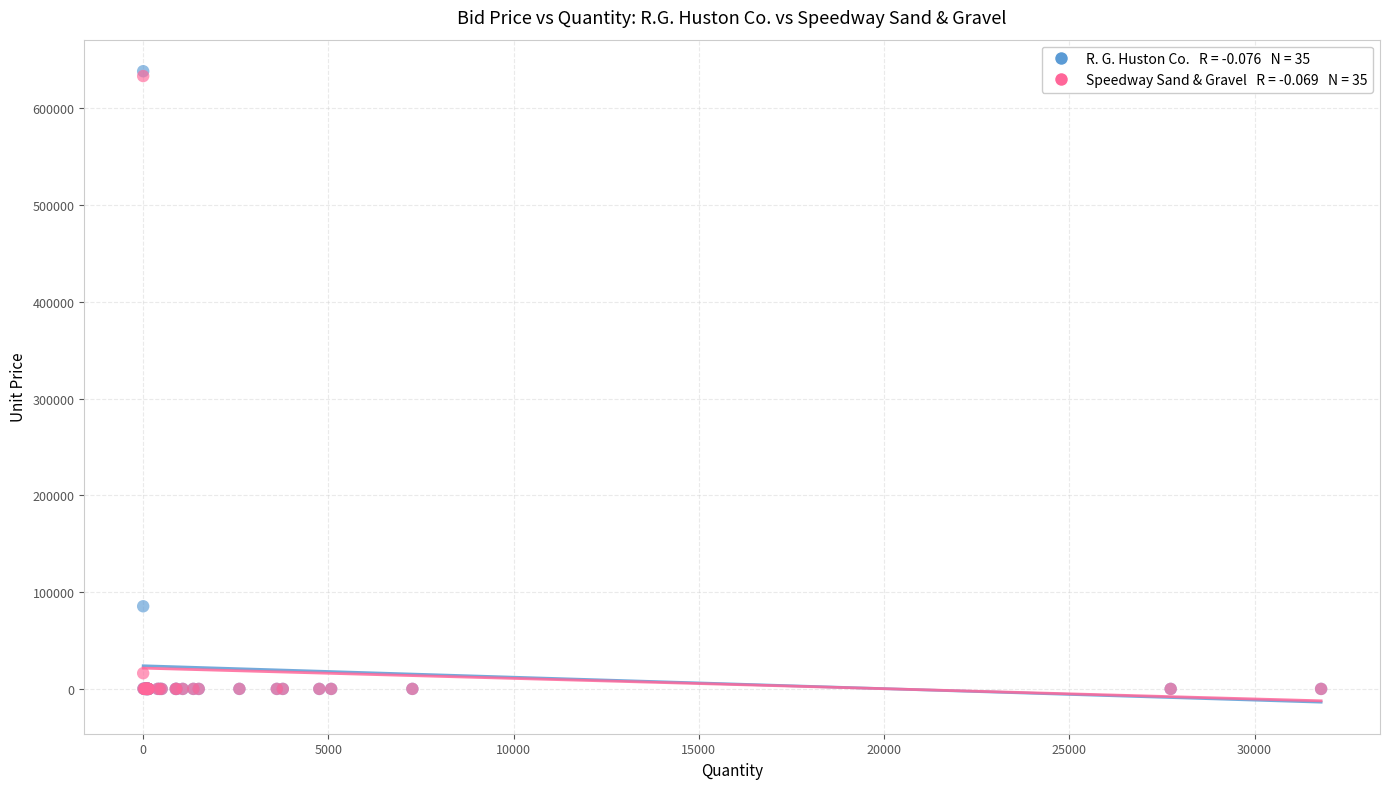

Across all series, what Y value is closest to 319256?

85425.0